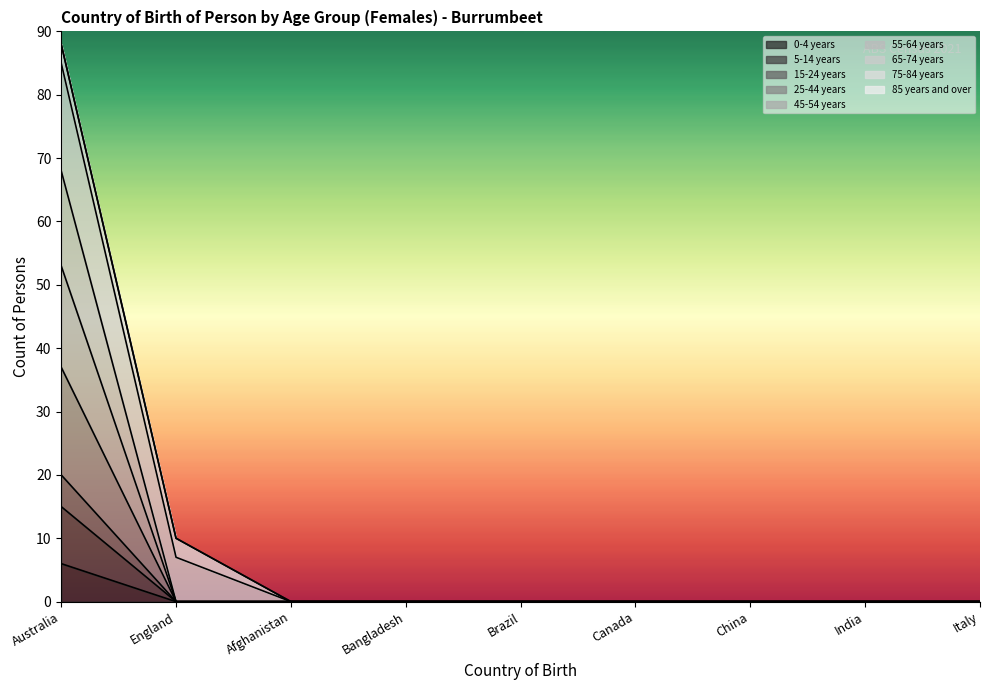

How many data points in 0-4 years are above 0?

1